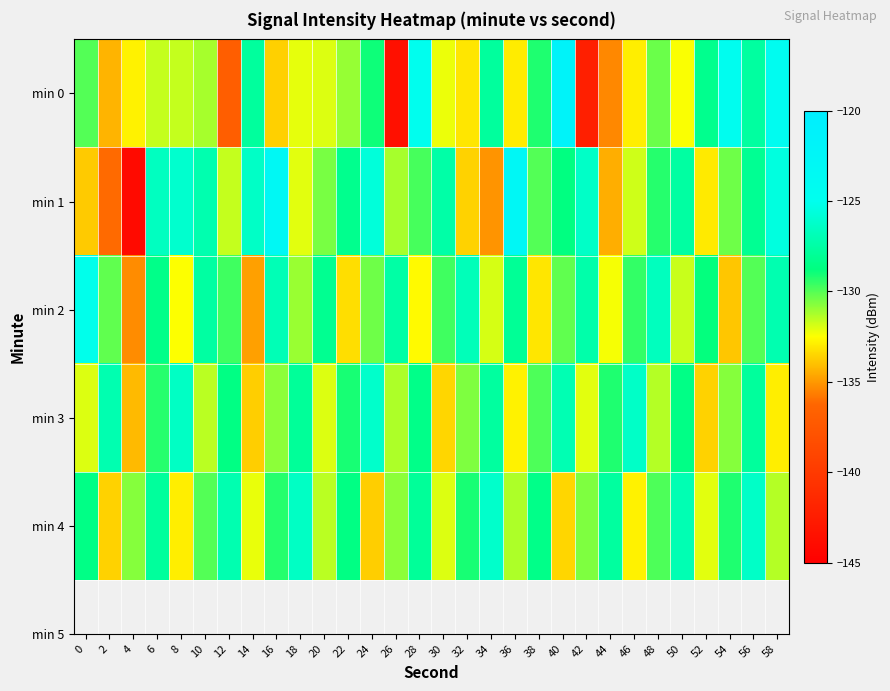

Which series has the largest total across all categories?

min 1